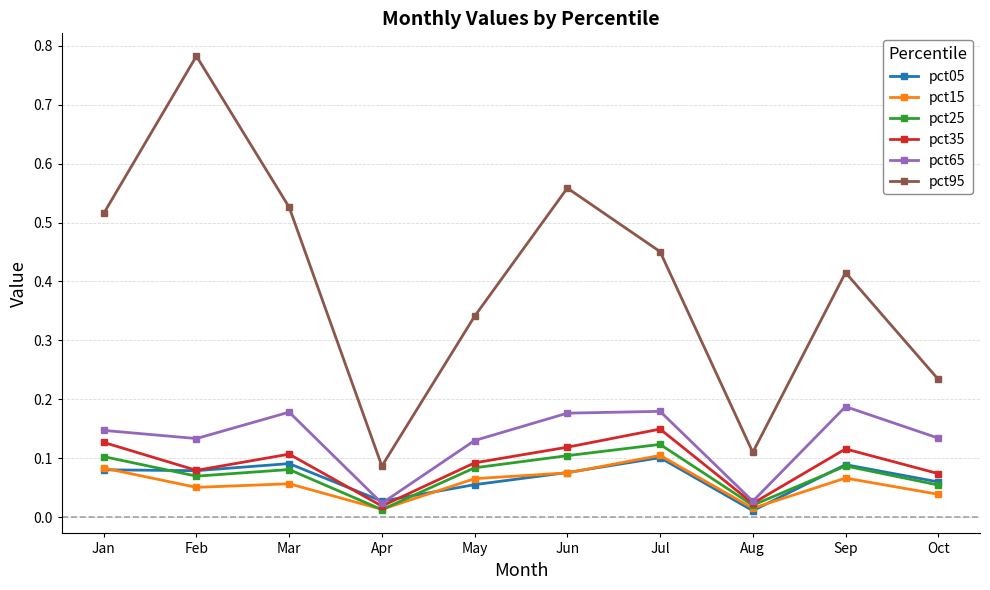

How many pct05 values are between 0 and 1?

10